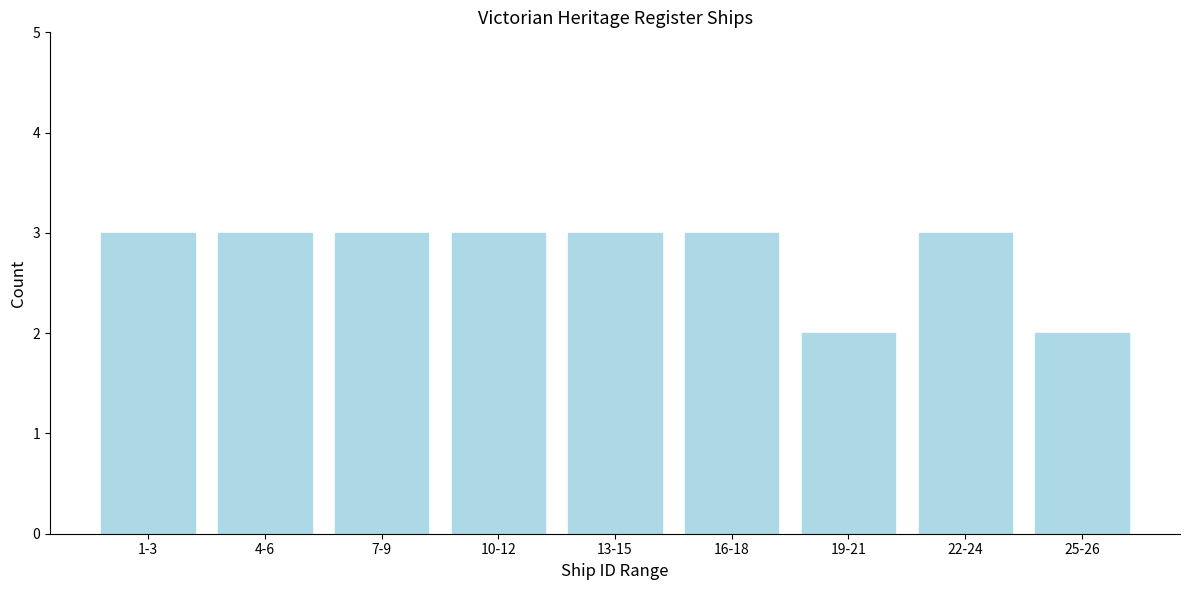

Reading left to right, transcribe all the data shown in this chart.

1-3=3	4-6=3	7-9=3	10-12=3	13-15=3	16-18=3	19-21=2	22-24=3	25-26=2